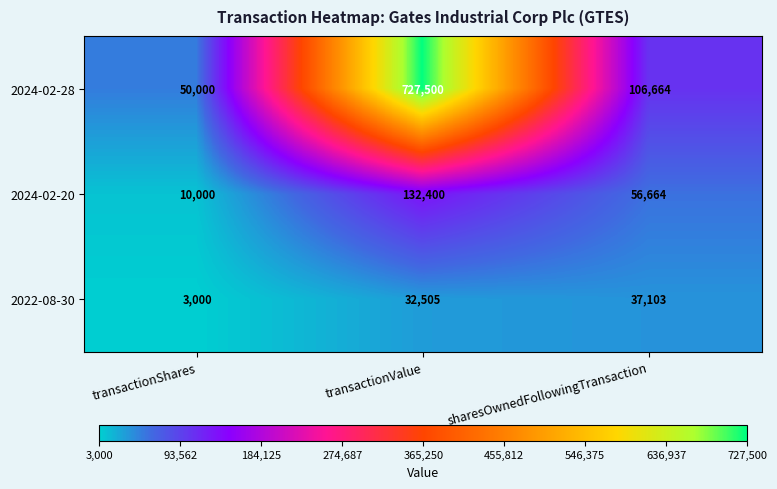

What is the total value across all series at sharesOwnedFollowingTransaction?

200431